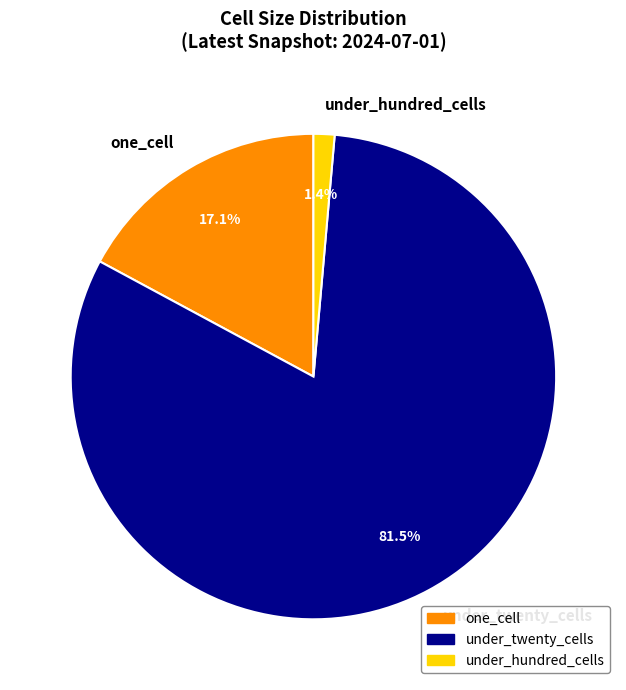

How many slices are in this pie chart?

3